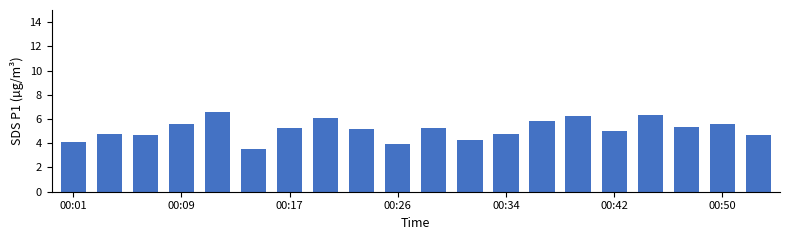

What is the average value?

5.2